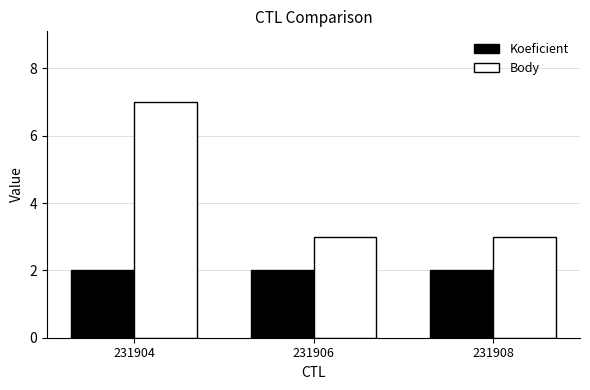

Which series has the widest spread of values?

Body